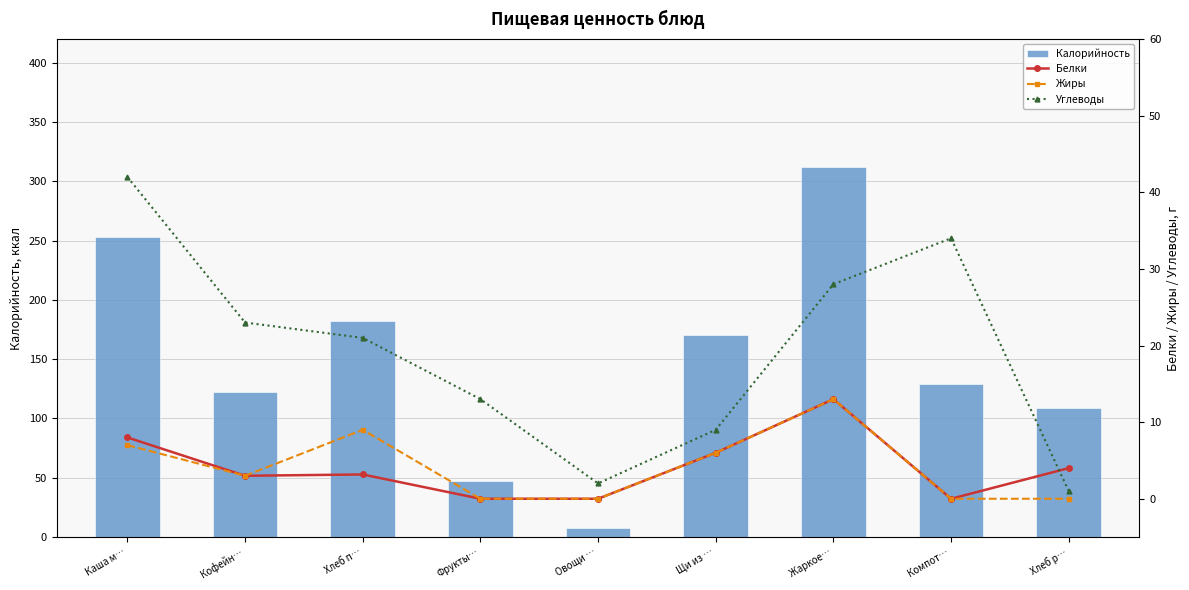

What is the total value across all series at Хлеб р…?

114.0